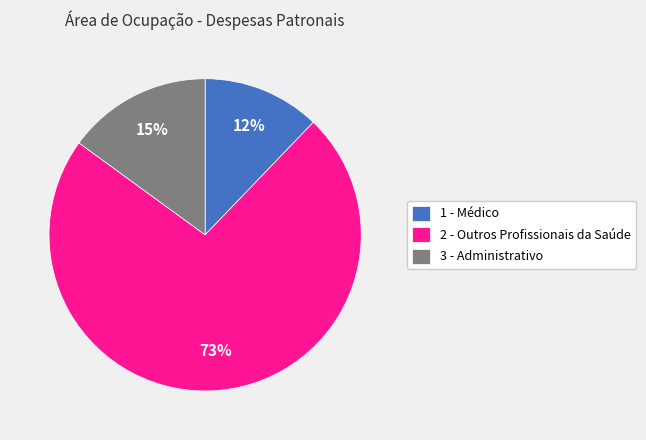

What is the smallest slice in the pie chart?

1 - Médico